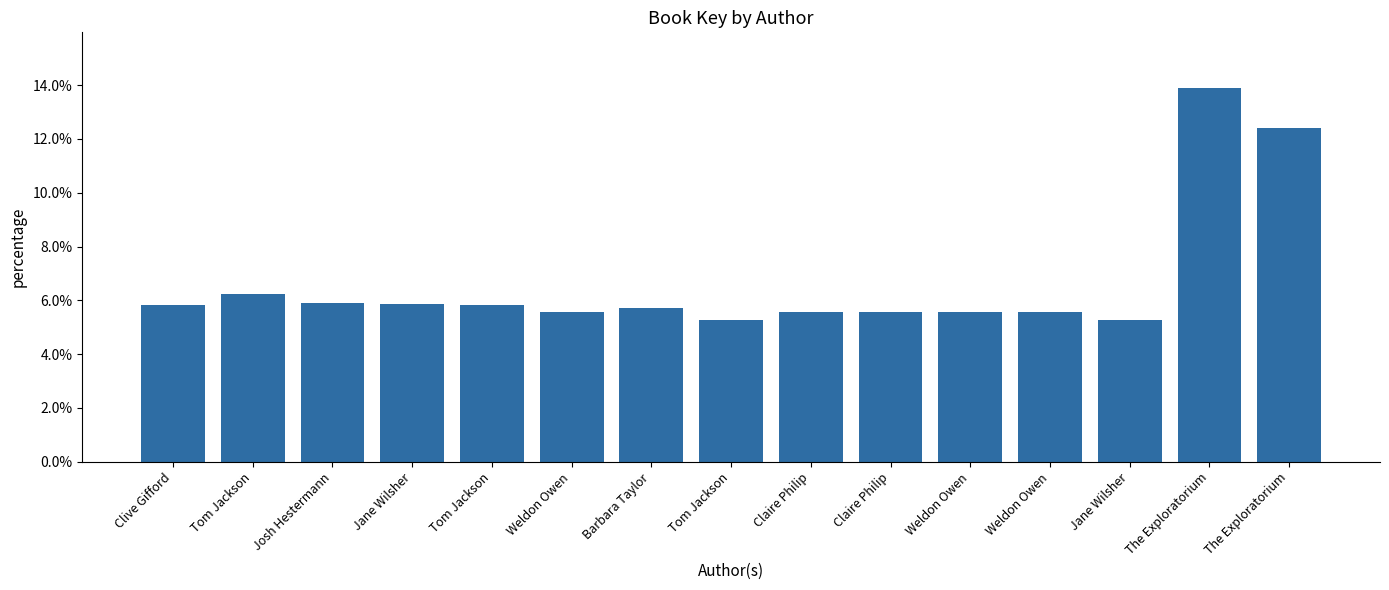

How many bars are there in total?

15